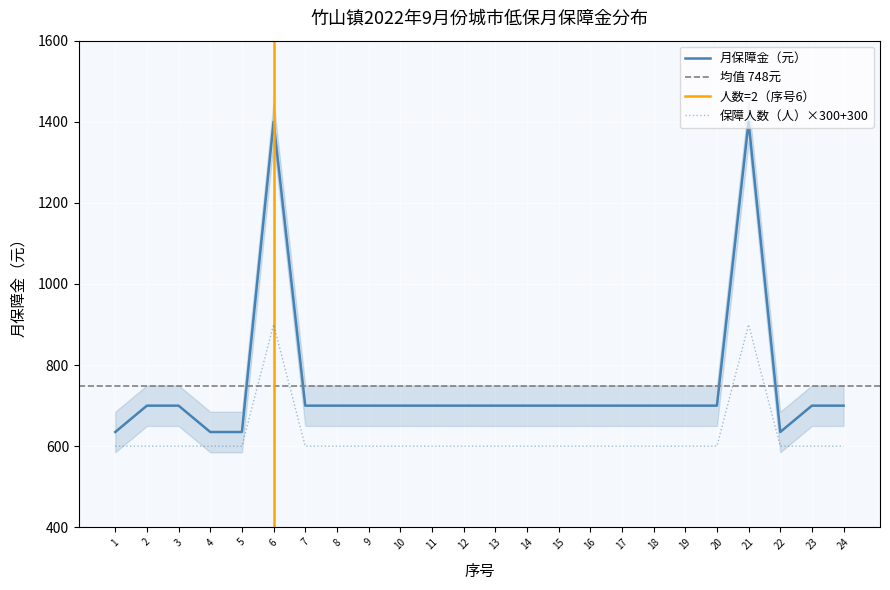

How many interior local valleys does the 月保障金 series have?

1